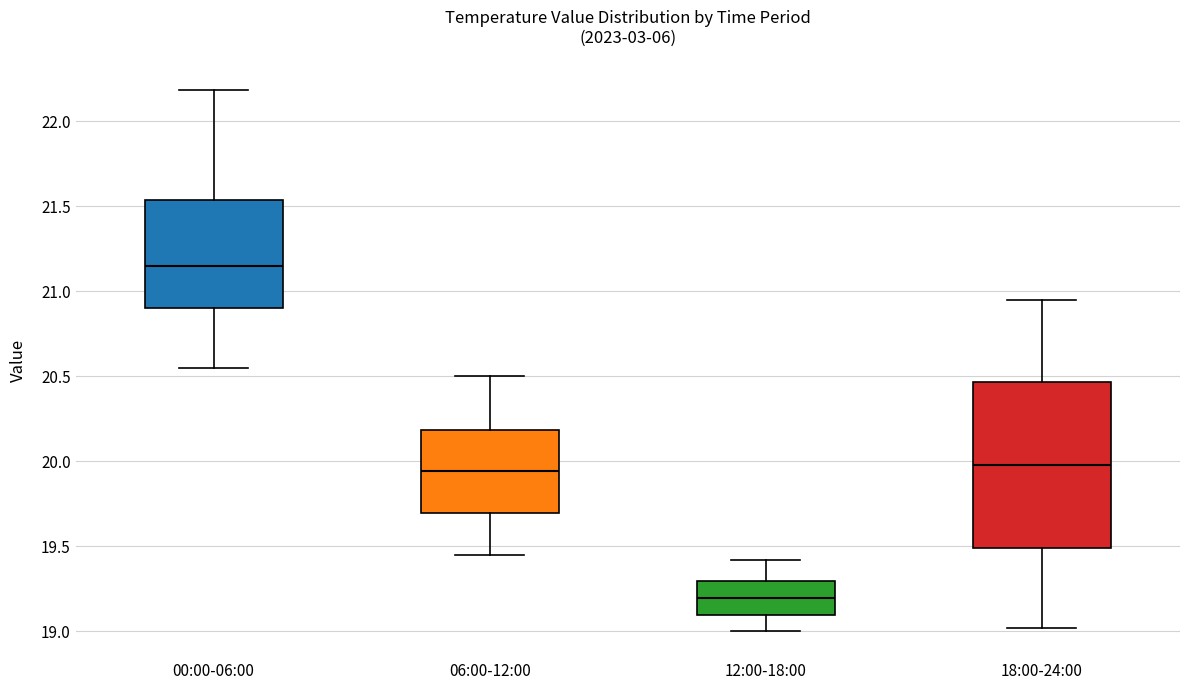

Reading left to right, transcribe this box plot: for each box, give where its median line is, the range the box spans, and where its two whiskers end, as read against the y-axis. The values are not printed on the chart, so give them approximately, as read against the axis.

00:00-06:00: median 21.15, box 20.90 to 21.55, whiskers 20.55 to 22.20
06:00-12:00: median 19.95, box 19.70 to 20.20, whiskers 19.45 to 20.50
12:00-18:00: median 19.20, box 19.10 to 19.30, whiskers 19.00 to 19.40
18:00-24:00: median 20.00, box 19.50 to 20.45, whiskers 19.00 to 20.95